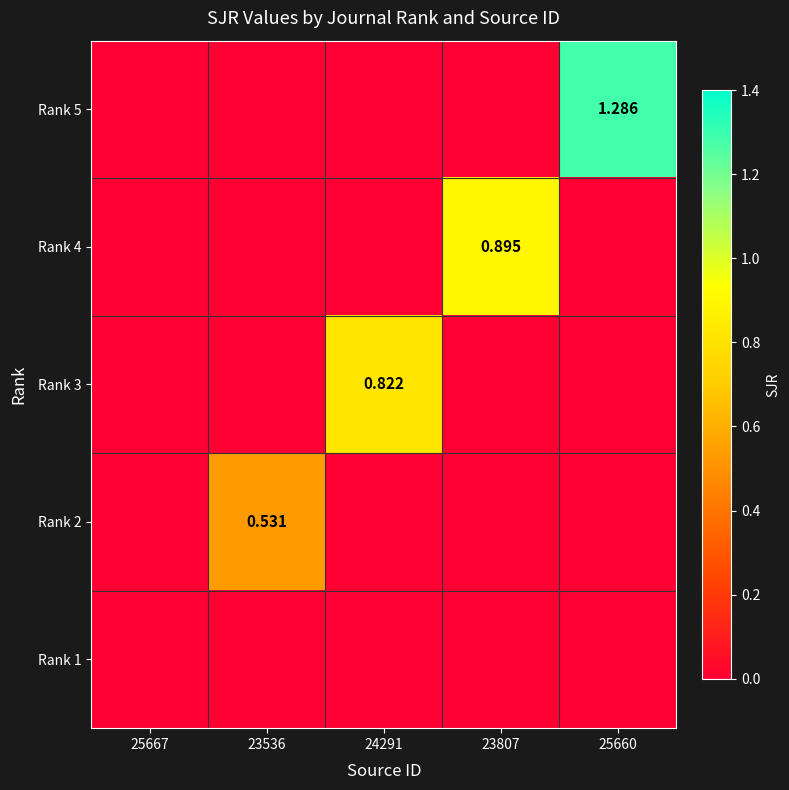

How many distinct data groups are displayed?

5